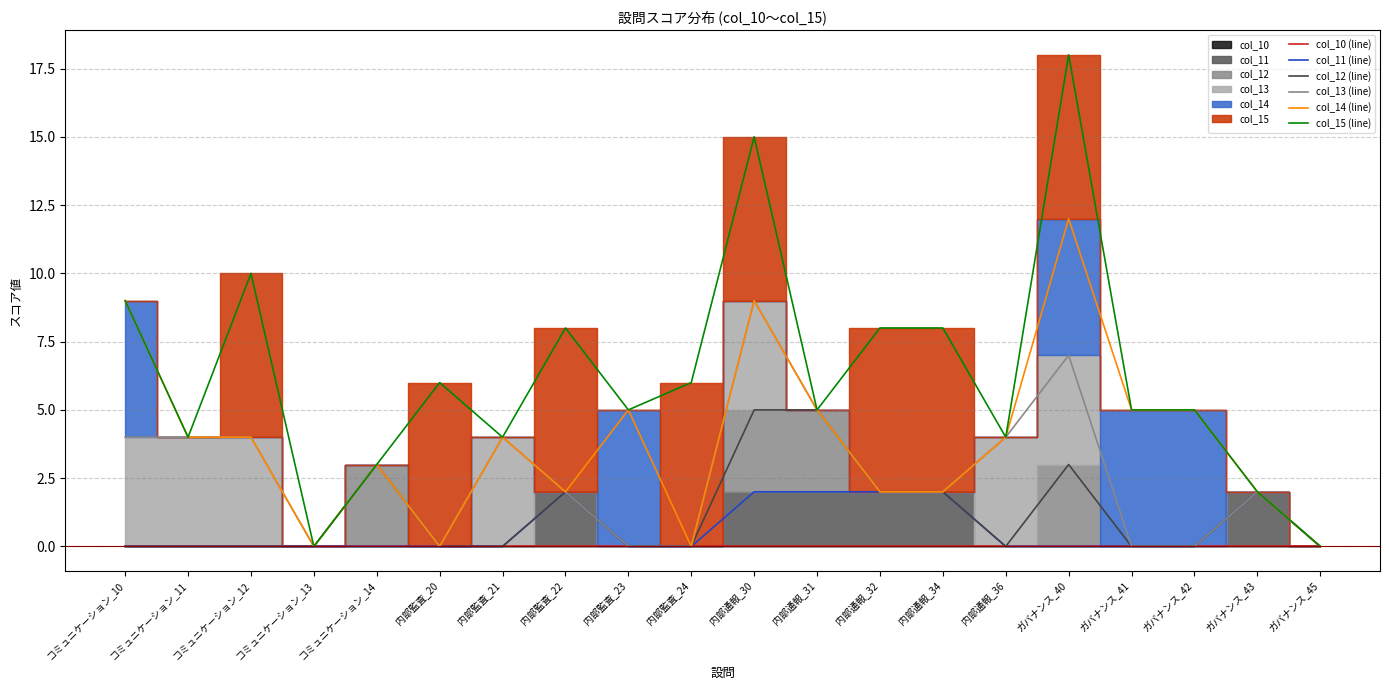

At 内部監査_24, list the series in order from smallest to largest.

col_10 (line), col_11 (line), col_12 (line), col_13 (line), col_14 (line), col_15 (line)